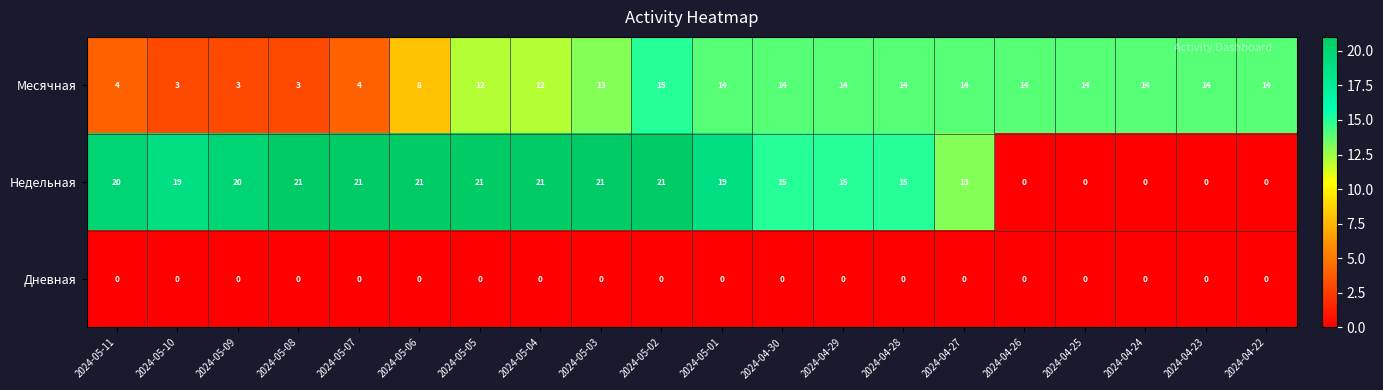

Which series has the widest spread of values?

Недельная